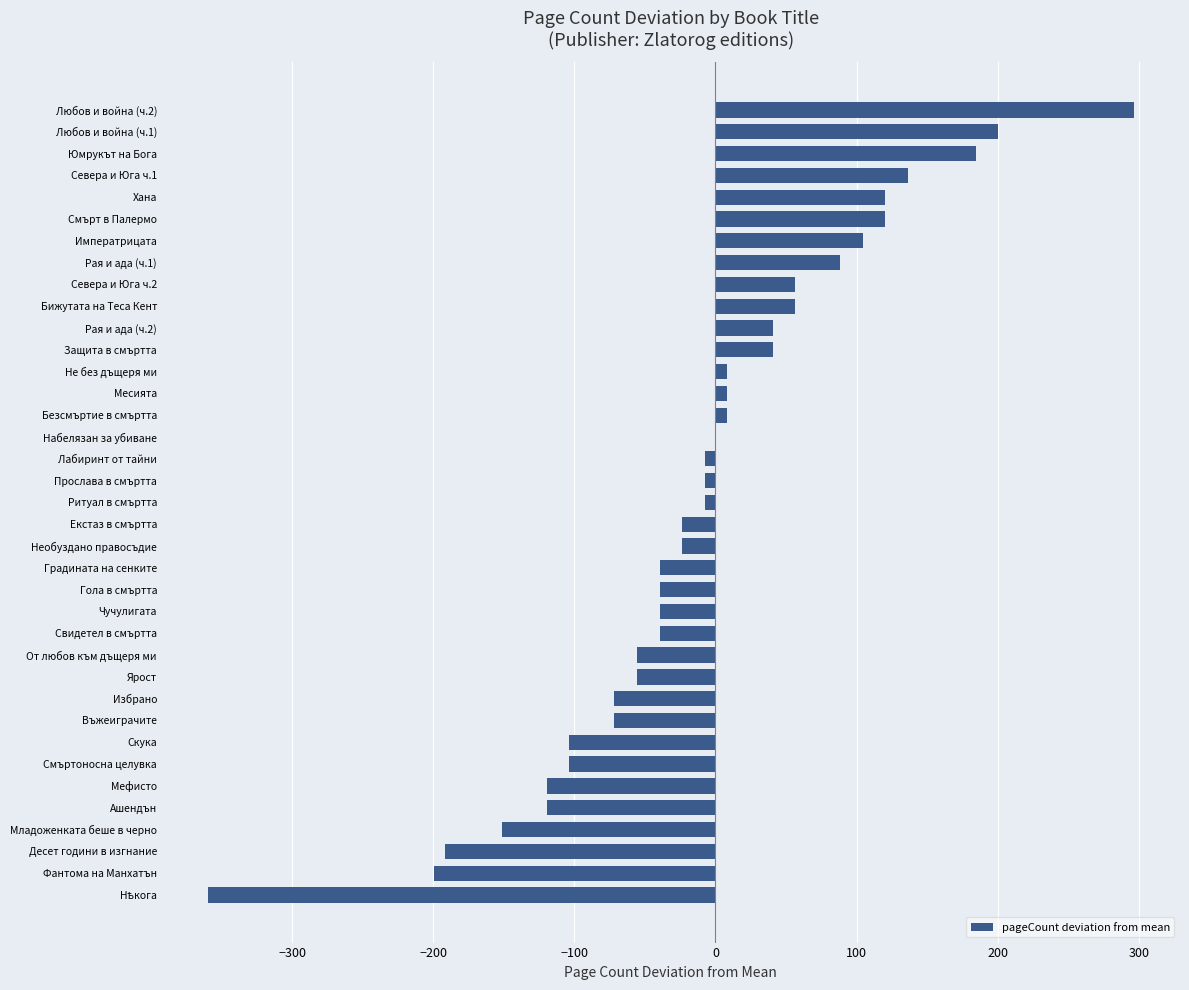

How many series are shown in this chart?

1